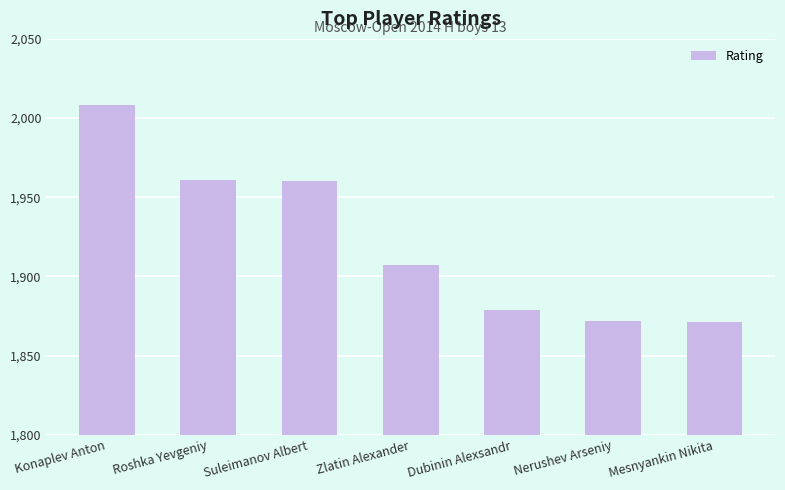

What value does the data have at Dubinin Alexsandr?

1879